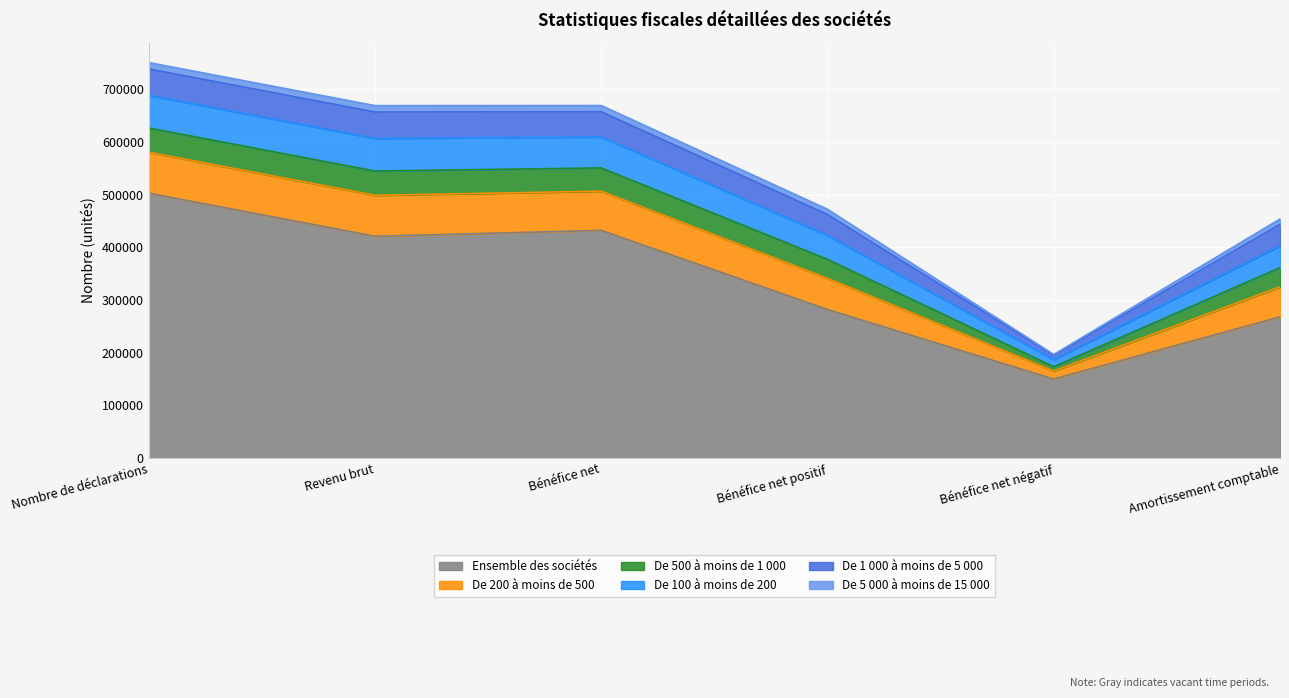

Rank the series at Bénéfice net positif from highest to lowest value.

Ensemble des sociétés, De 200 à moins de 500, De 100 à moins de 200, De 1 000 à moins de 5 000, De 500 à moins de 1 000, De 5 000 à moins de 15 000